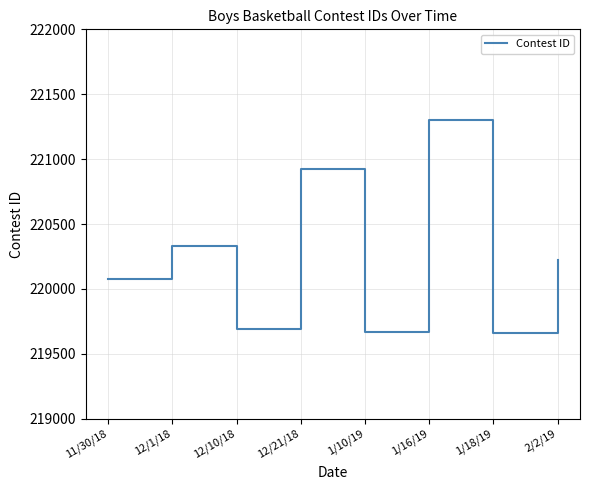

What is the ratio of the value at 12/21/18 to the value at 1/16/19?

1.0